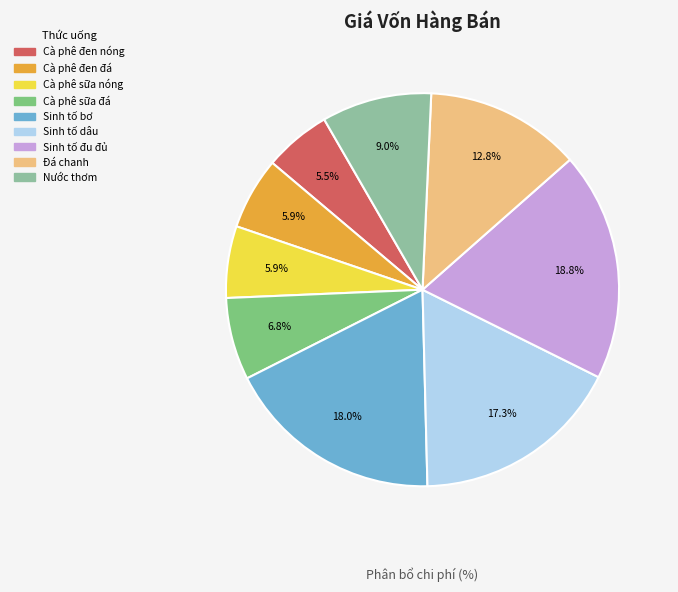

How much of the chart is everything except Cà phê đen đá?

94.1%